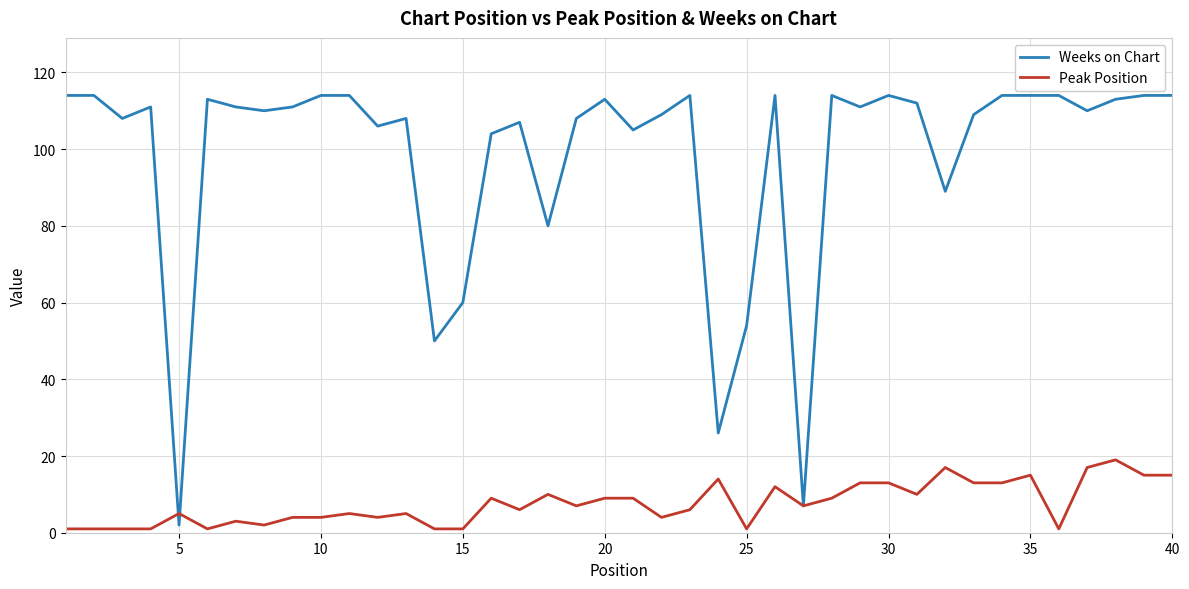

List the series in order of their overall mean, highest first.

Weeks on Chart, Peak Position